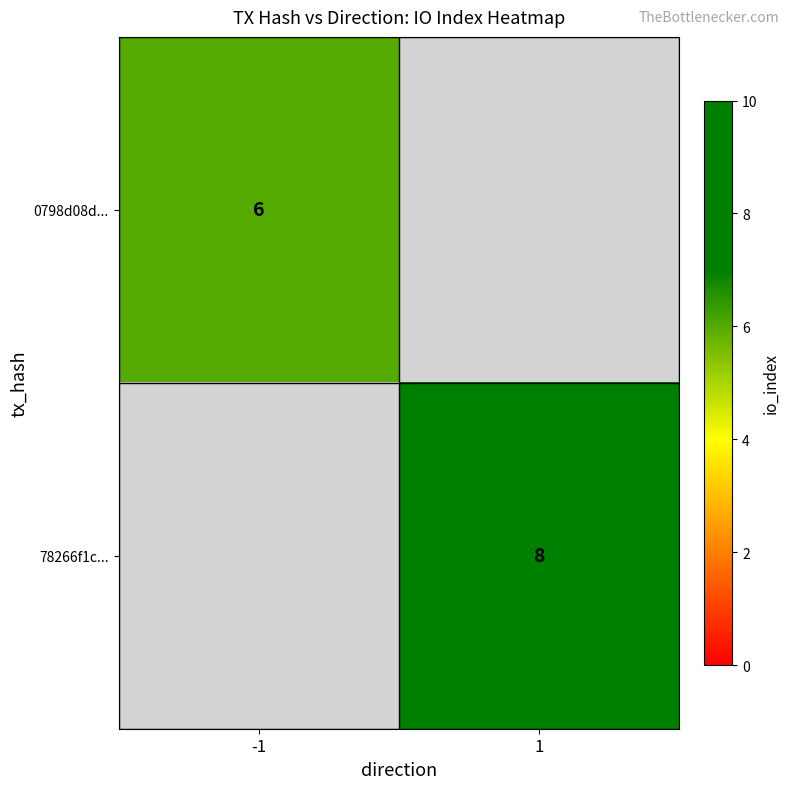

Count the number of categories in the chart.

2